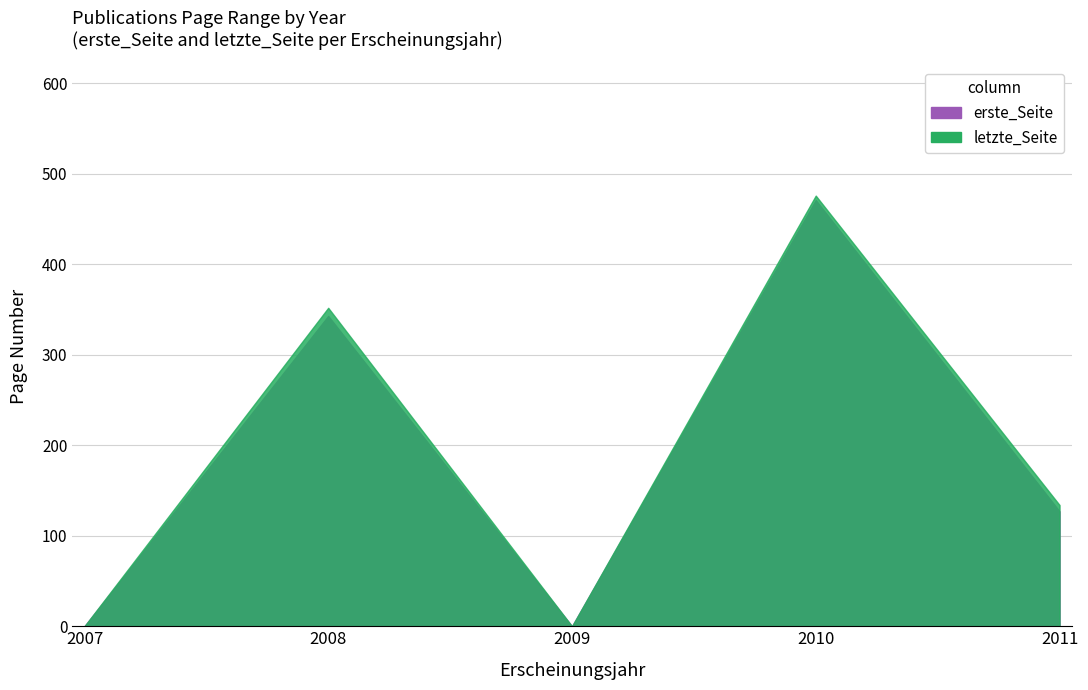

True or false: erste_Seite and letzte_Seite intersect in this chart.

False